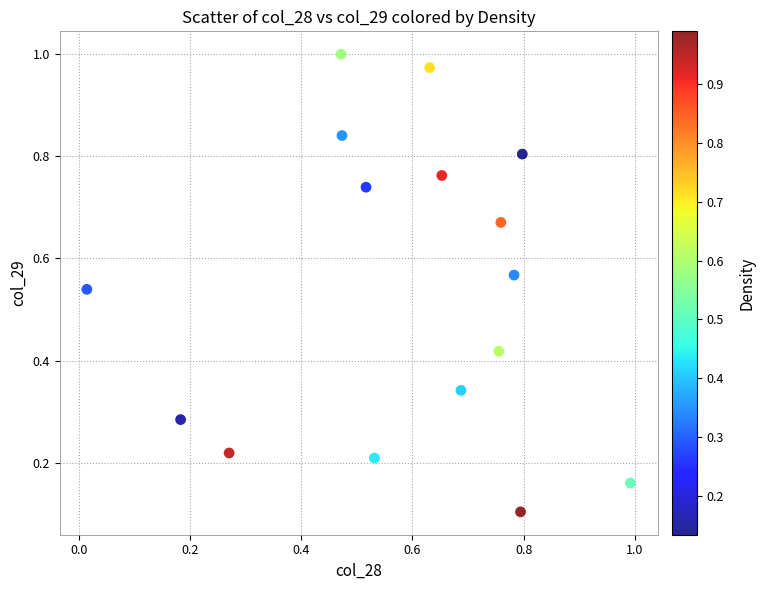

How many data points are displayed?

16